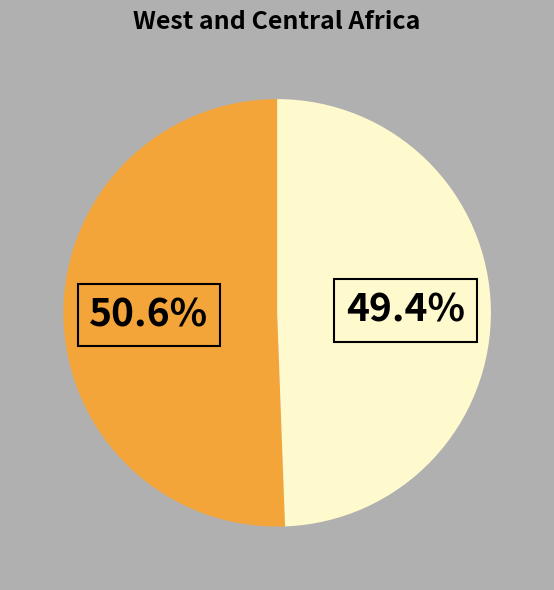

Does any single category account for the majority?

Yes